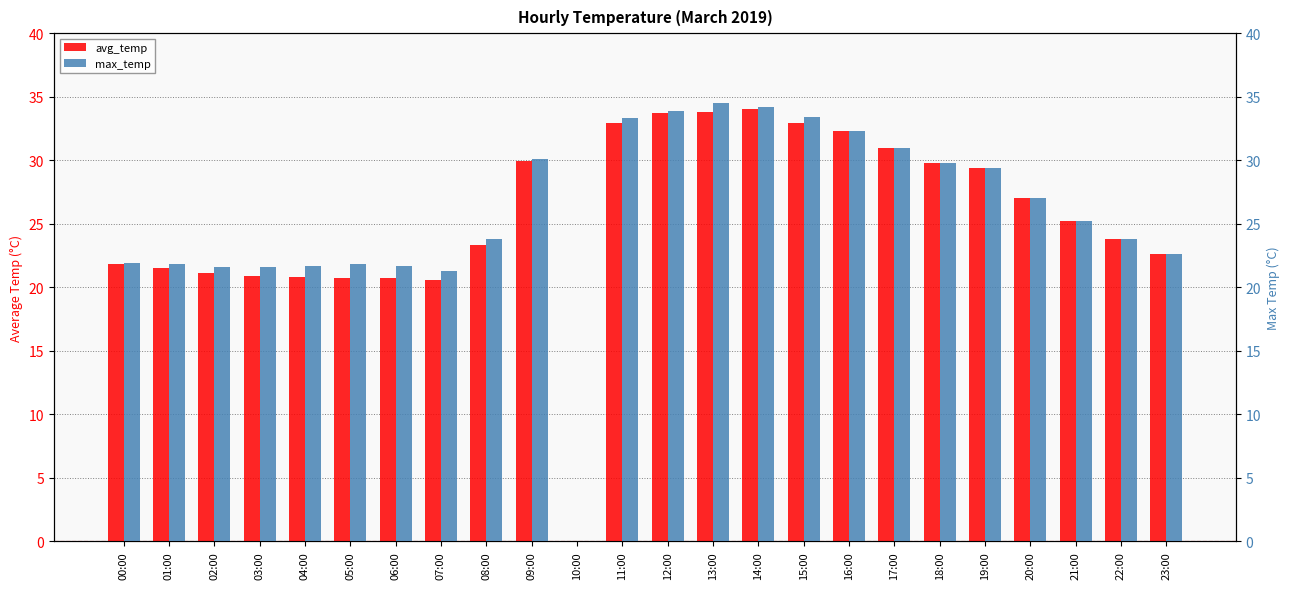

Reading left to right, what are all the values shown in this chart?

avg_temp: 00:00=21.8	01:00=21.5	02:00=21.1	03:00=20.9	04:00=20.8	05:00=20.8	06:00=20.7	07:00=20.6	08:00=23.4	09:00=29.9	10:00=0.0	11:00=33.0	12:00=33.8	13:00=33.8	14:00=34.0	15:00=33.0	16:00=32.3	17:00=31.0	18:00=29.8	19:00=29.4	20:00=27.0	21:00=25.2	22:00=23.8	23:00=22.6
max_temp: 00:00=21.9	01:00=21.8	02:00=21.6	03:00=21.6	04:00=21.7	05:00=21.8	06:00=21.7	07:00=21.3	08:00=23.8	09:00=30.1	10:00=0.0	11:00=33.3	12:00=33.9	13:00=34.5	14:00=34.2	15:00=33.4	16:00=32.3	17:00=31.0	18:00=29.8	19:00=29.4	20:00=27.0	21:00=25.2	22:00=23.8	23:00=22.6